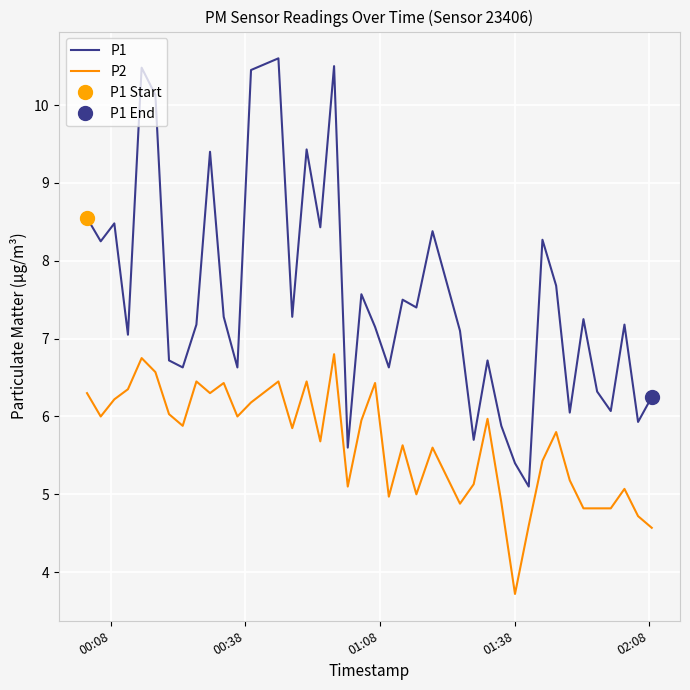

What is the minimum value for P1?

5.1